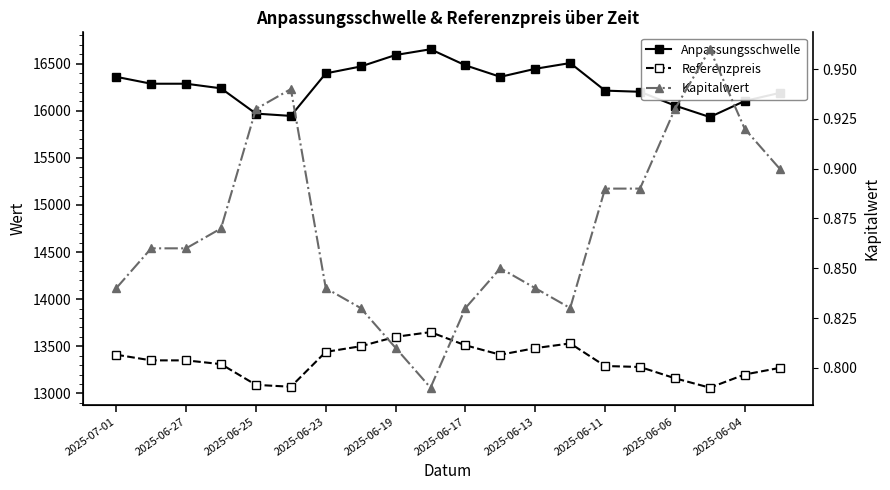

How many interior local peaks does the Referenzpreis series have?

2